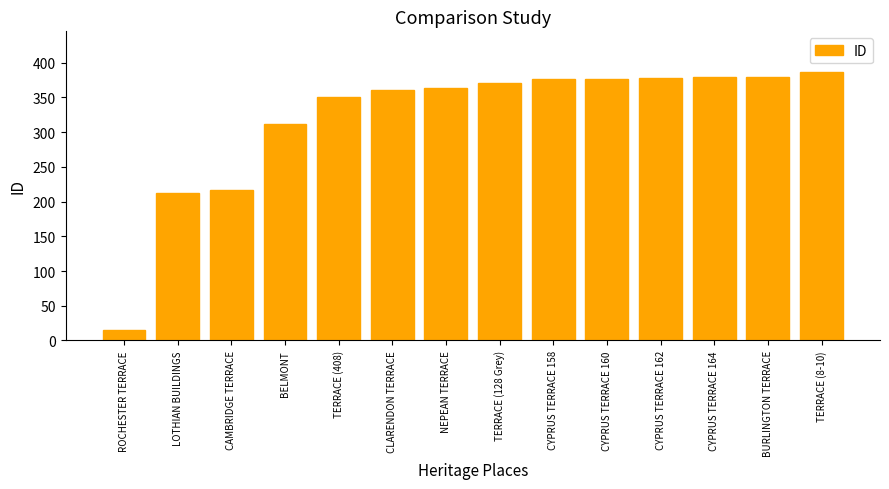

Which has a higher value, LOTHIAN BUILDINGS or BELMONT?

BELMONT